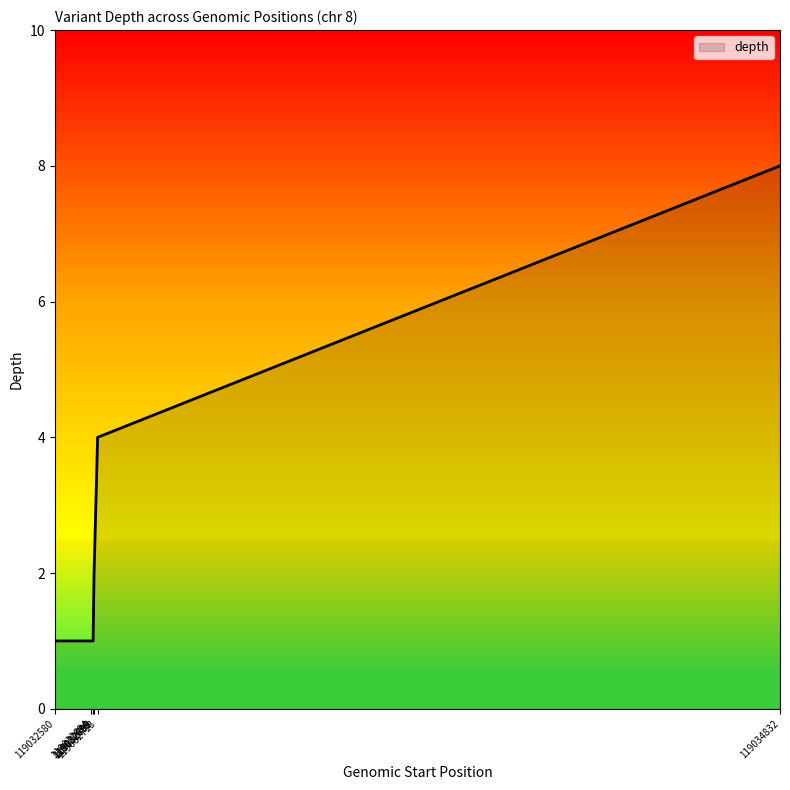

What is the difference between the maximum and minimum values?

7